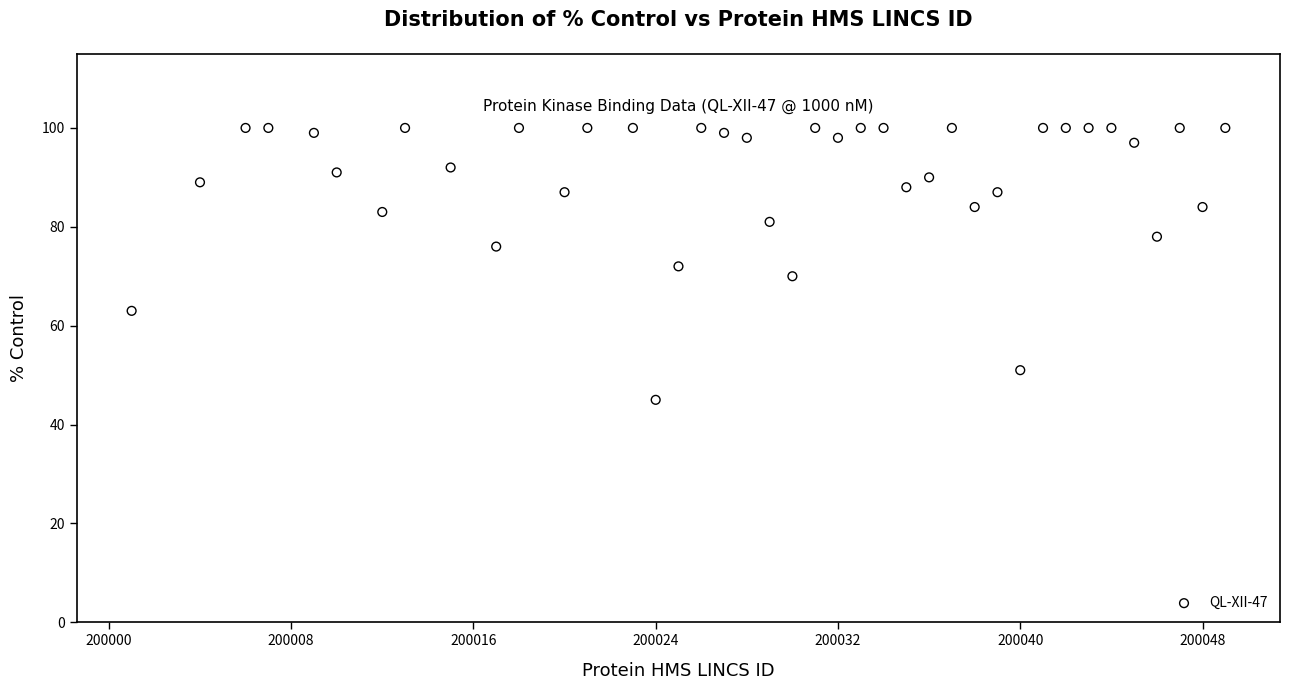

What is the range of X values (max minus min)?

48